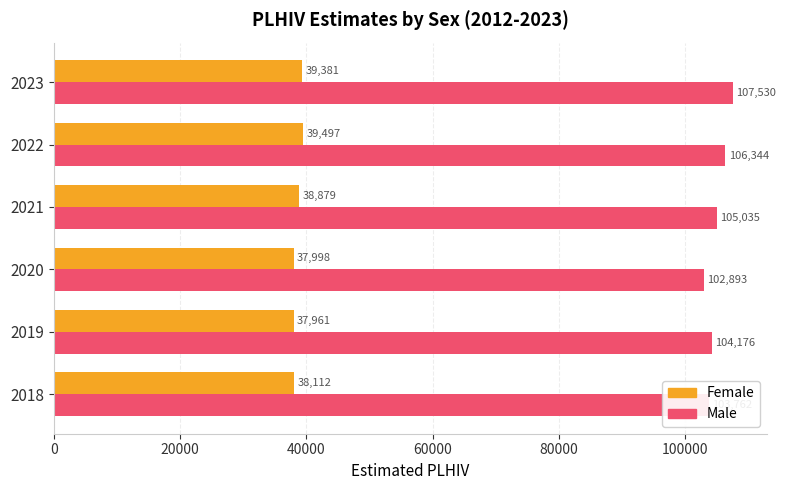

Which series has the largest range (max minus min)?

Male